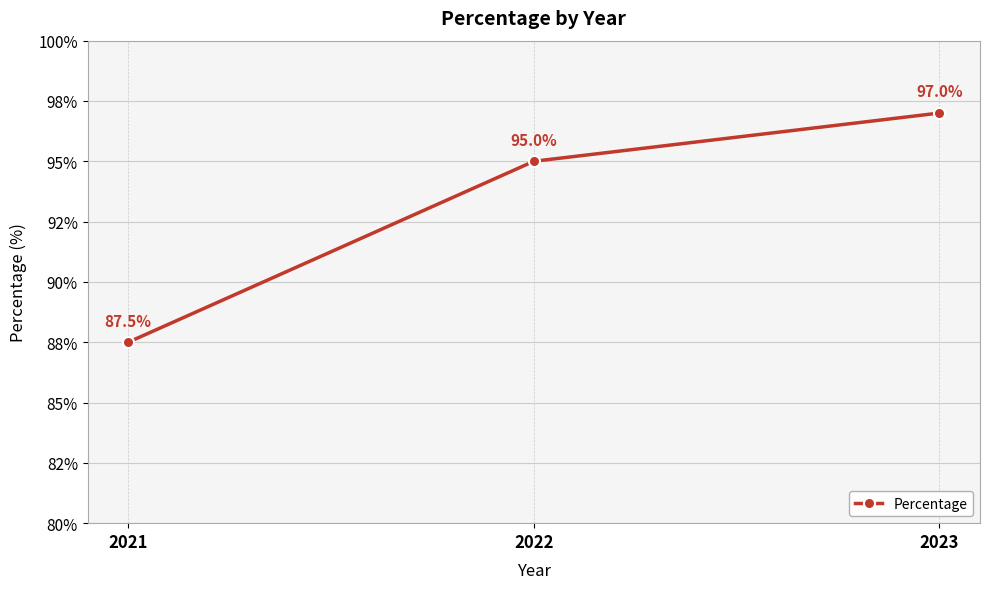

List the labels in order of value, smallest first.

2021, 2022, 2023